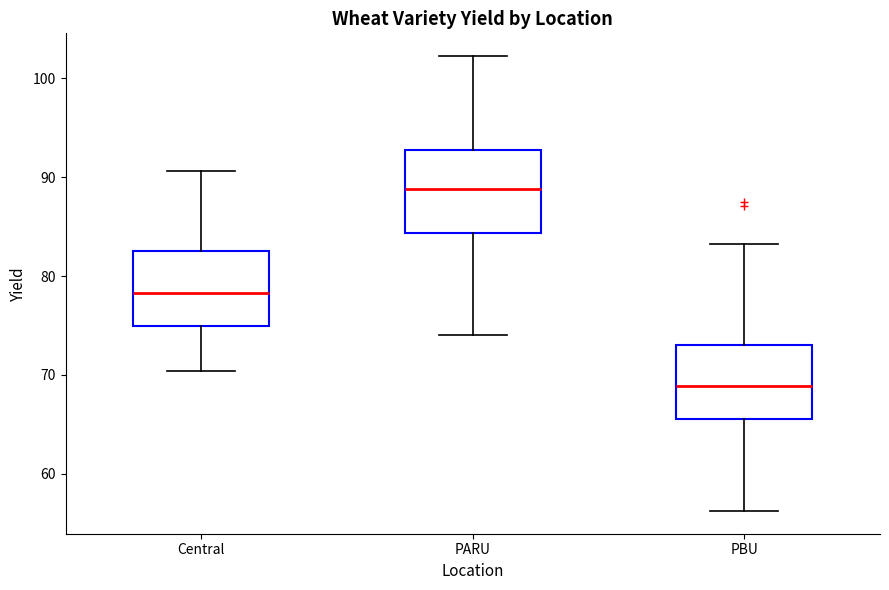

Reading left to right, read every box against the y-axis: the position of its median line, the range the box covers, and the ends of its whiskers. The values are not printed on the chart, so give them approximately, as read against the axis.

Central: median 78, box 75 to 83, whiskers 70 to 91
PARU: median 89, box 84 to 93, whiskers 74 to 102
PBU: median 69, box 66 to 73, whiskers 56 to 83